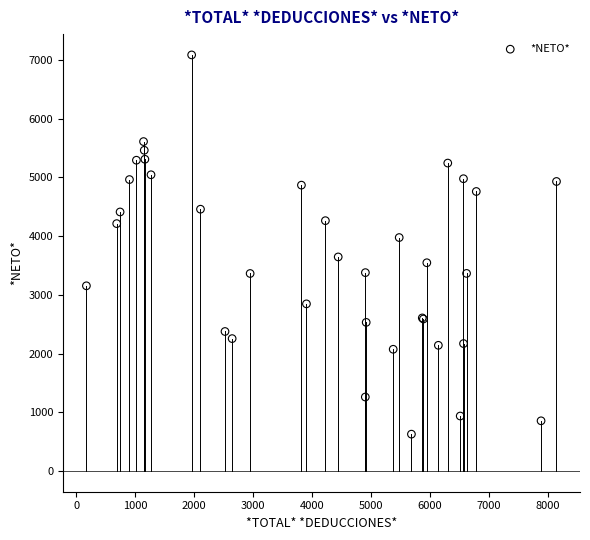

What Y value in the scatter plot is closest to 3857?

3976.3